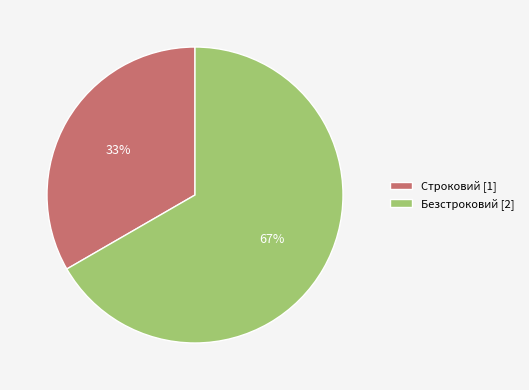

Between Строковий and Безстроковий, which is larger?

Безстроковий